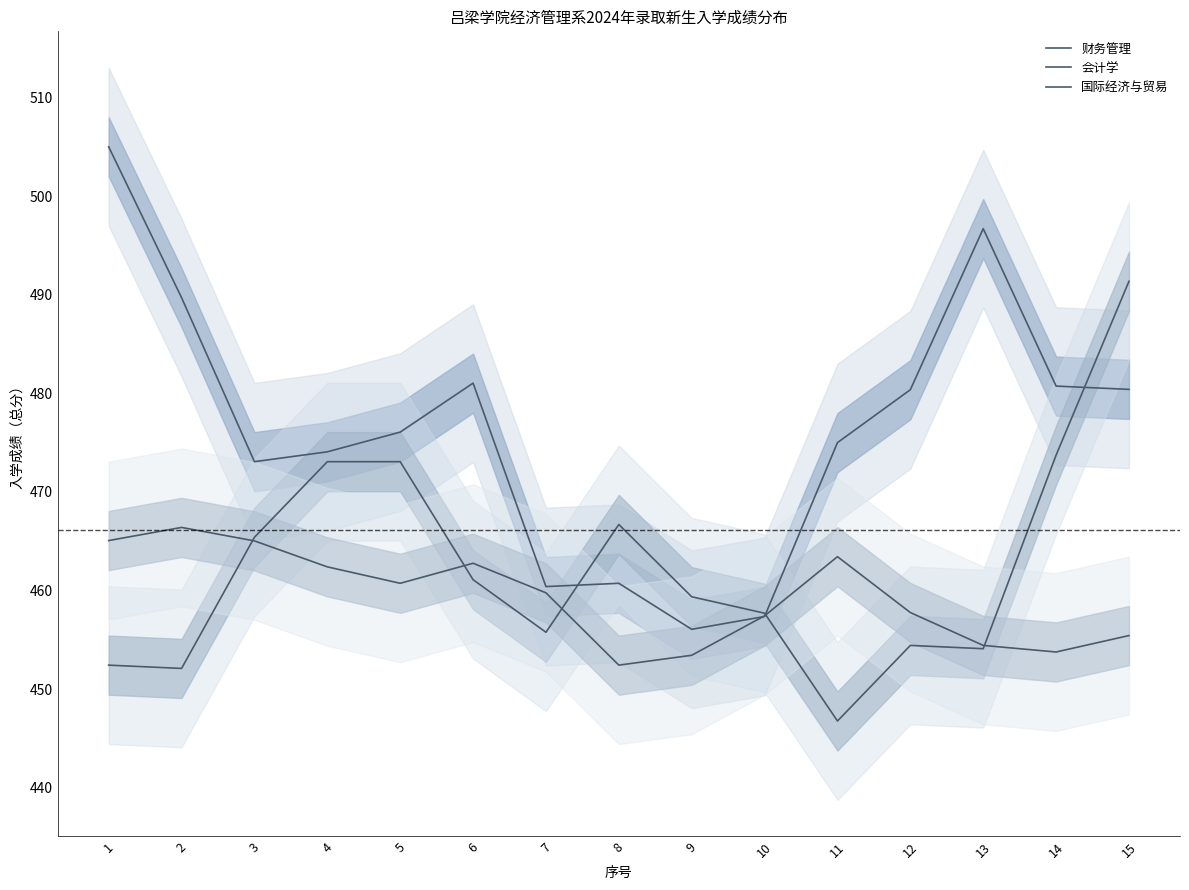

Which category has the highest value in the 财务管理 series?

1